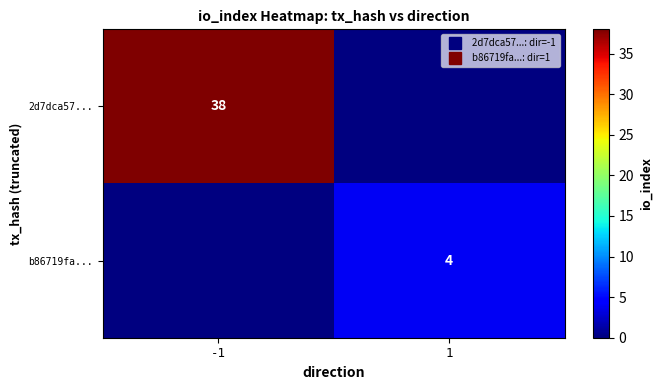

At 1, list the series in order from largest to smallest.

b86719fa..., 2d7dca57...